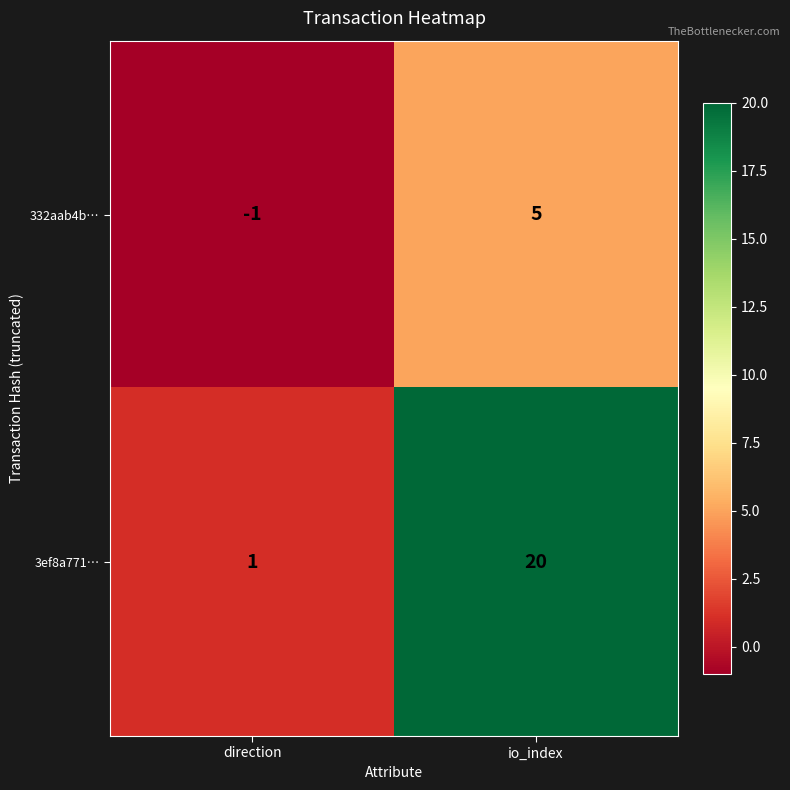

What is the sum of the 332aab4b… values at direction and io_index?

4